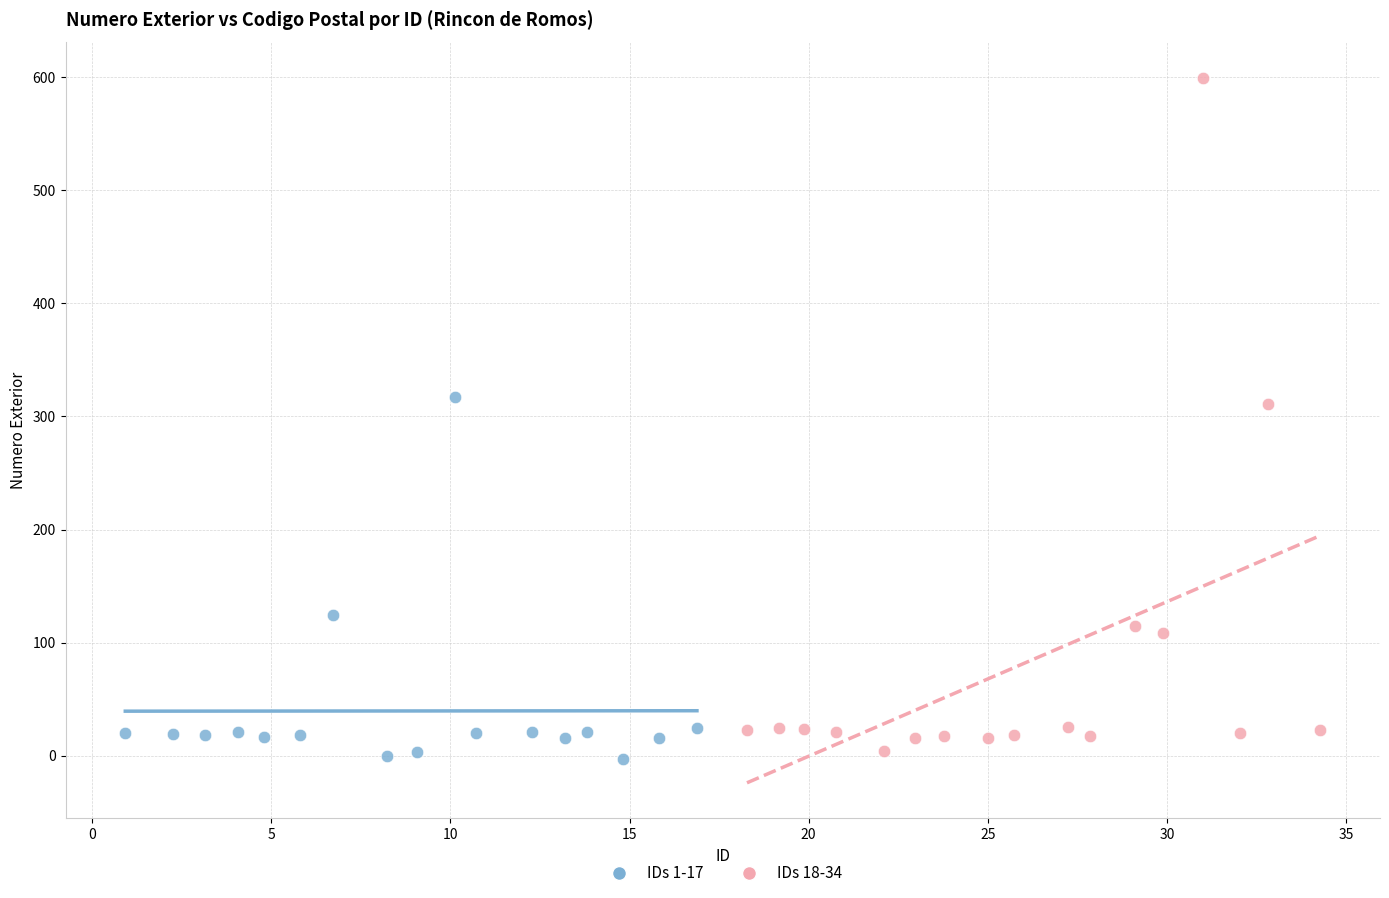

What are all the series names shown in the legend?

IDs 1-17, IDs 18-34